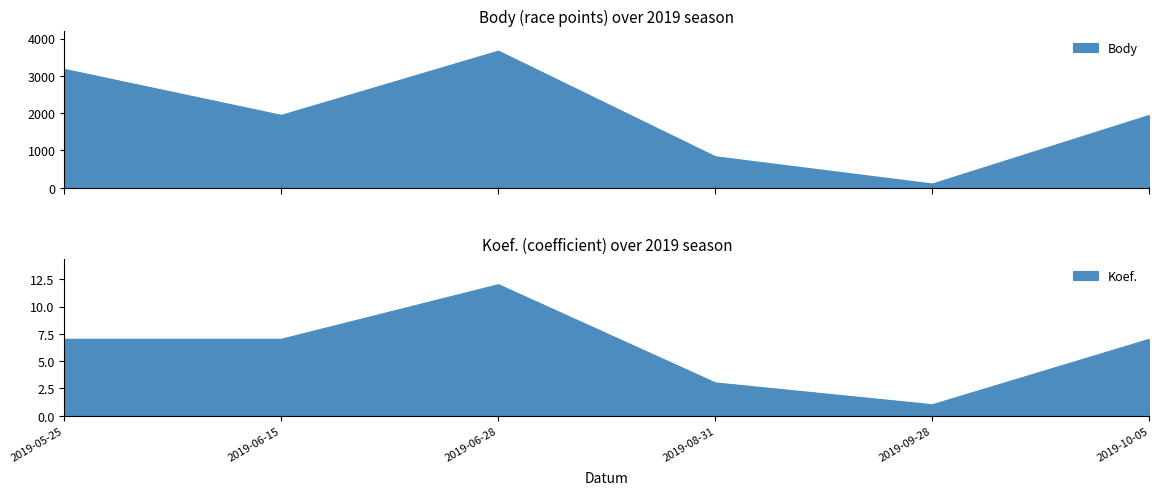

What are all the series names shown in the legend?

Body, Koef.